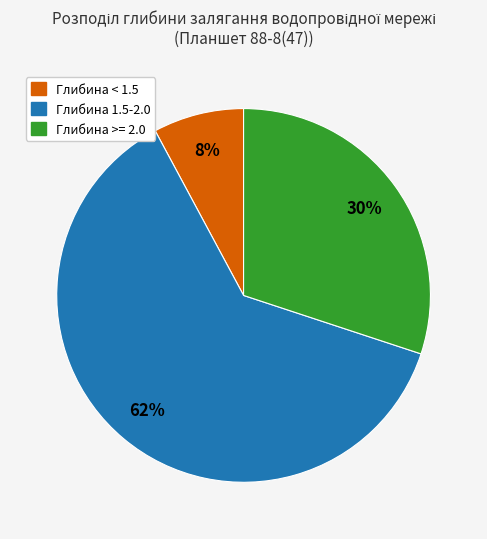

To the nearest percent, what is the combined percentage of Глибина 1.5-2.0 and Глибина < 1.5?

70%